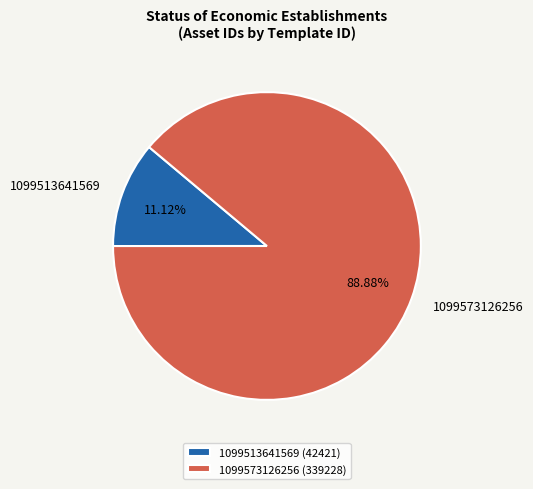

Rank the categories by value from lowest to highest.

1099513641569, 1099573126256